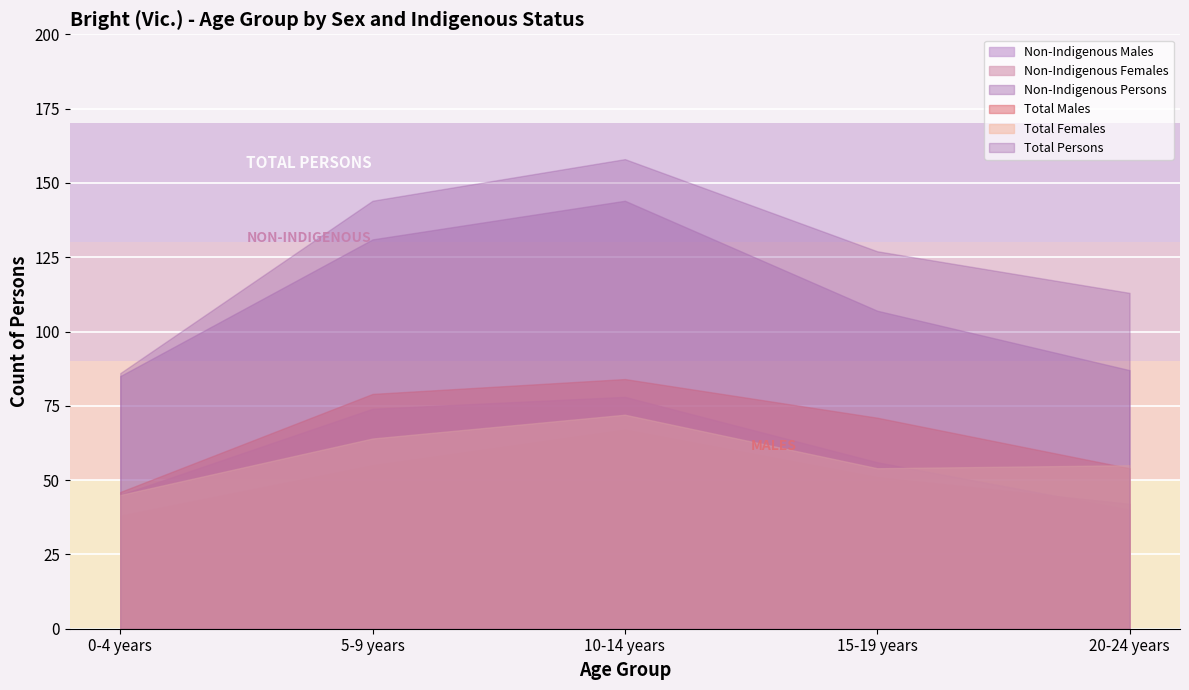

What is the label of the 5th point from the right?

0-4 years